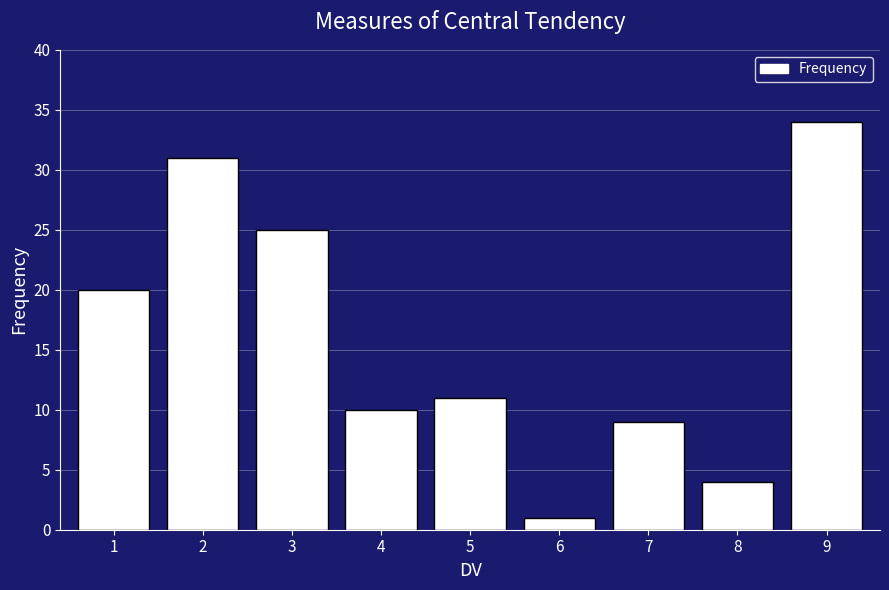

Reading left to right, extract all data points from this chart.

1=20	2=31	3=25	4=10	5=11	6=1	7=9	8=4	9=34